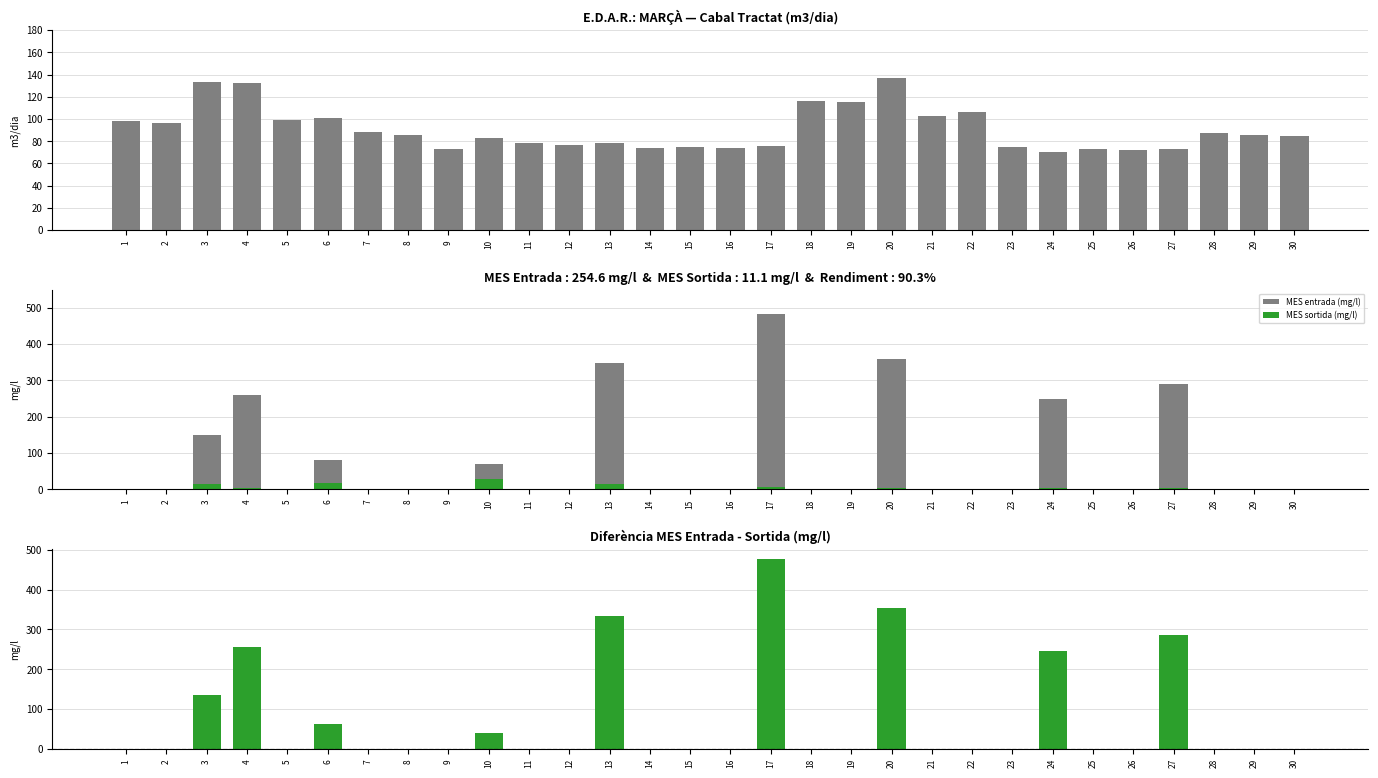

Which series has the largest total across all categories?

CABAL TRACTAT (m3/dia)